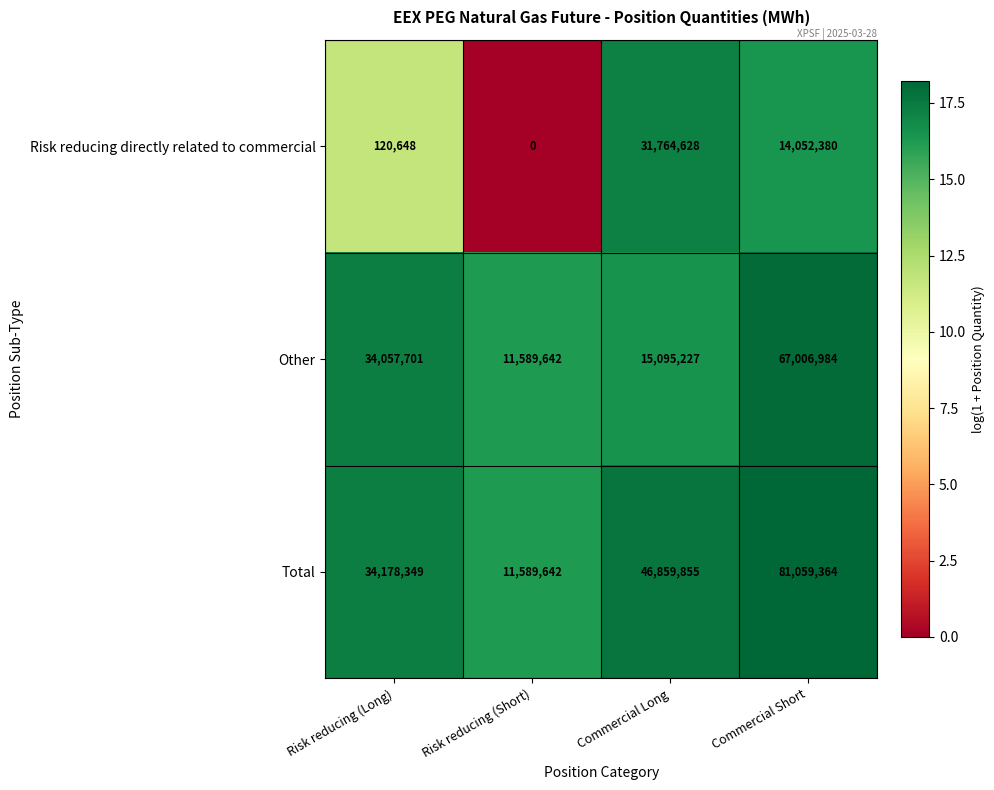

What is the average value of the Risk reducing directly related to commercial series?

11484414